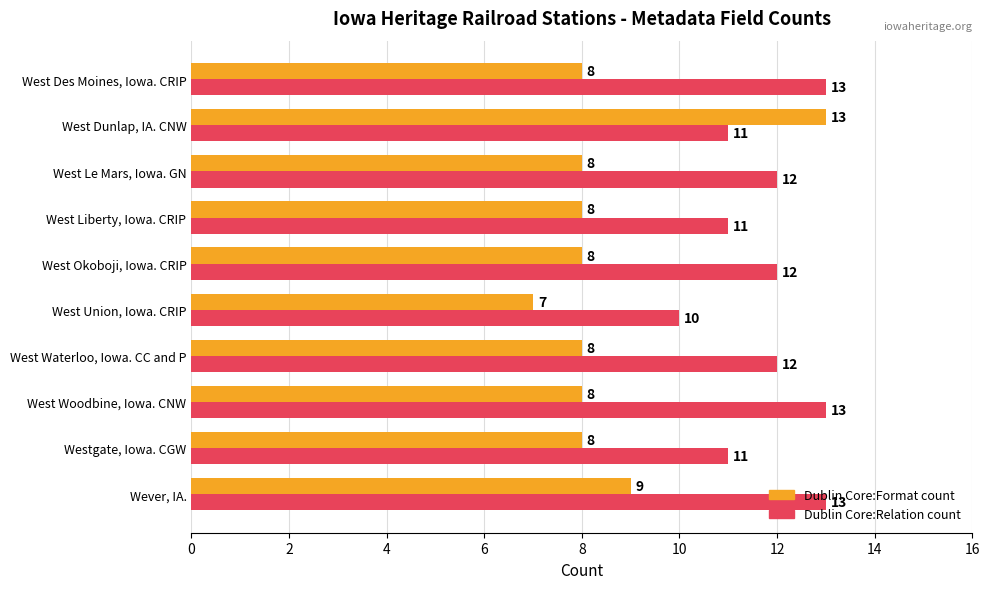

How many series are shown in this chart?

2